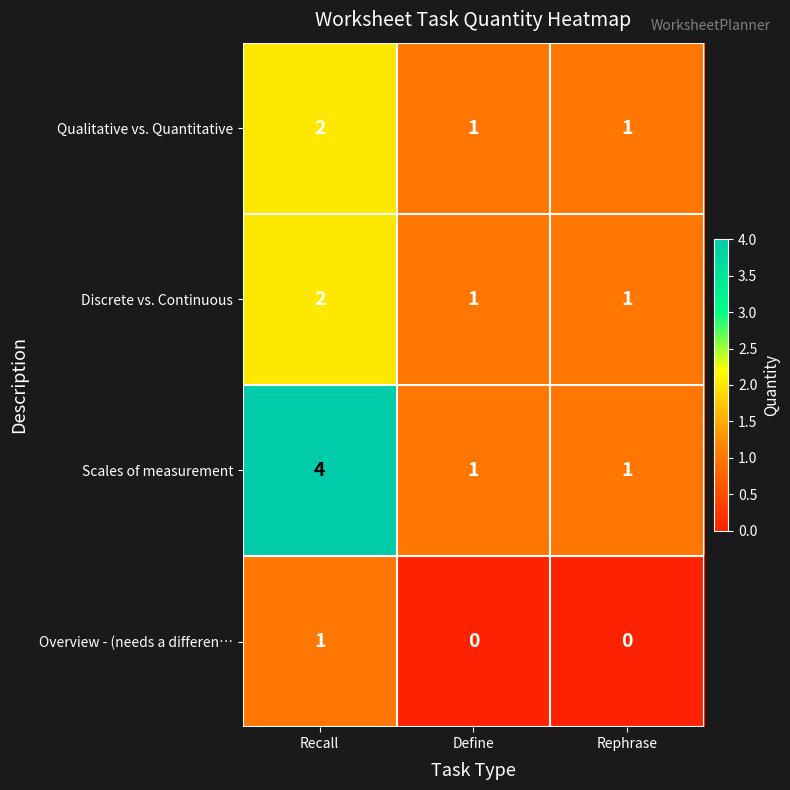

What is the total value across all series at Define?

3